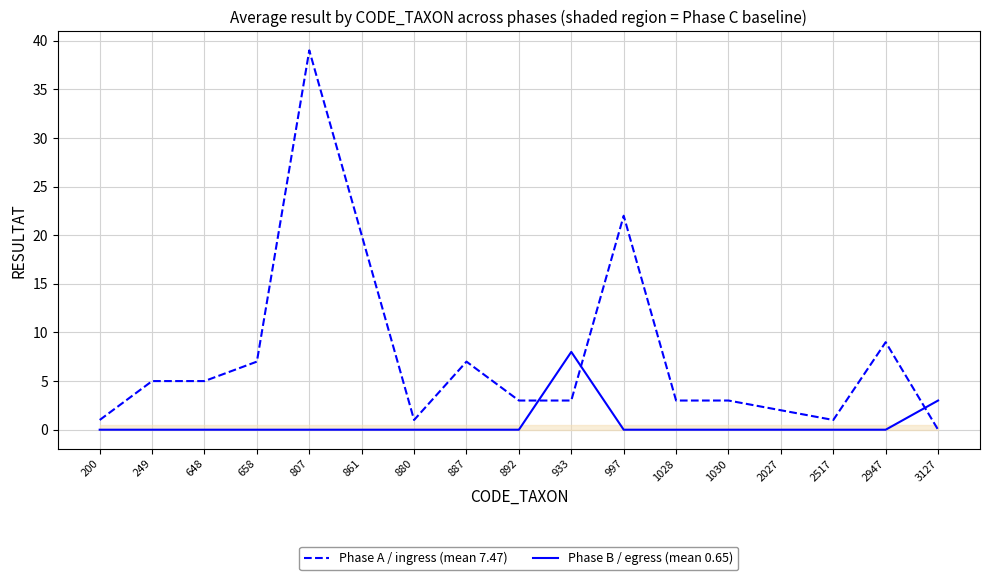

What is the greatest value displayed?

39